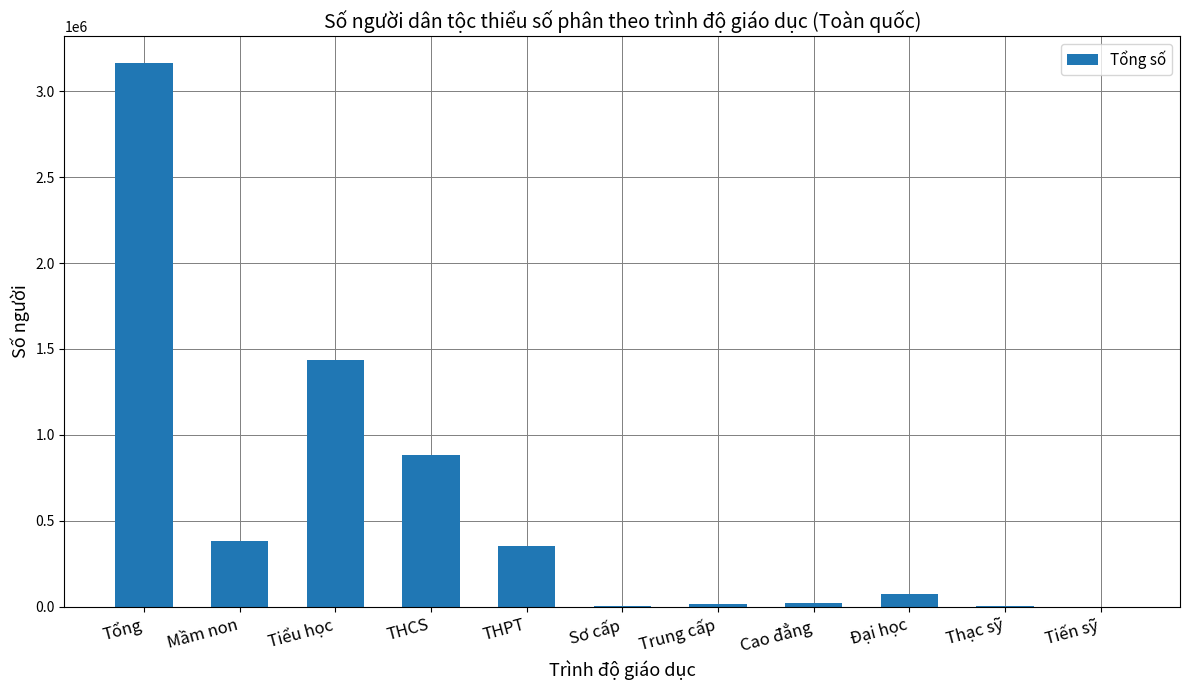

The value at Đại học is 74950. True or false?

True